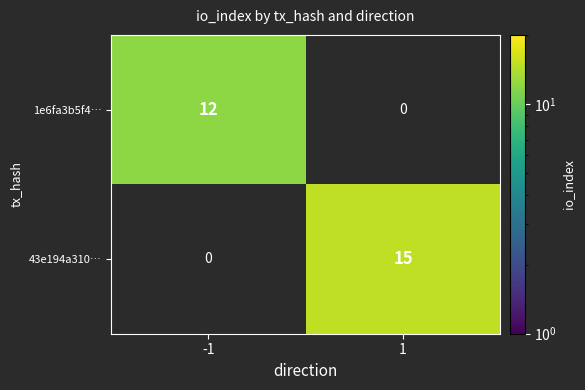

Is the value of 1e6fa3b5f4… at -1 greater than the value of 43e194a310… at 1?

No